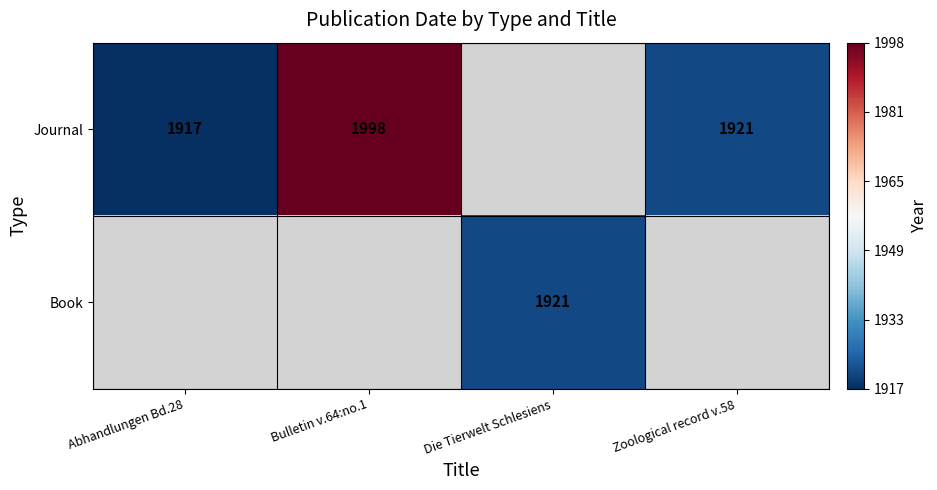

Which has a higher value, Zoological record v.58 or Abhandlungen Bd.28?

Zoological record v.58